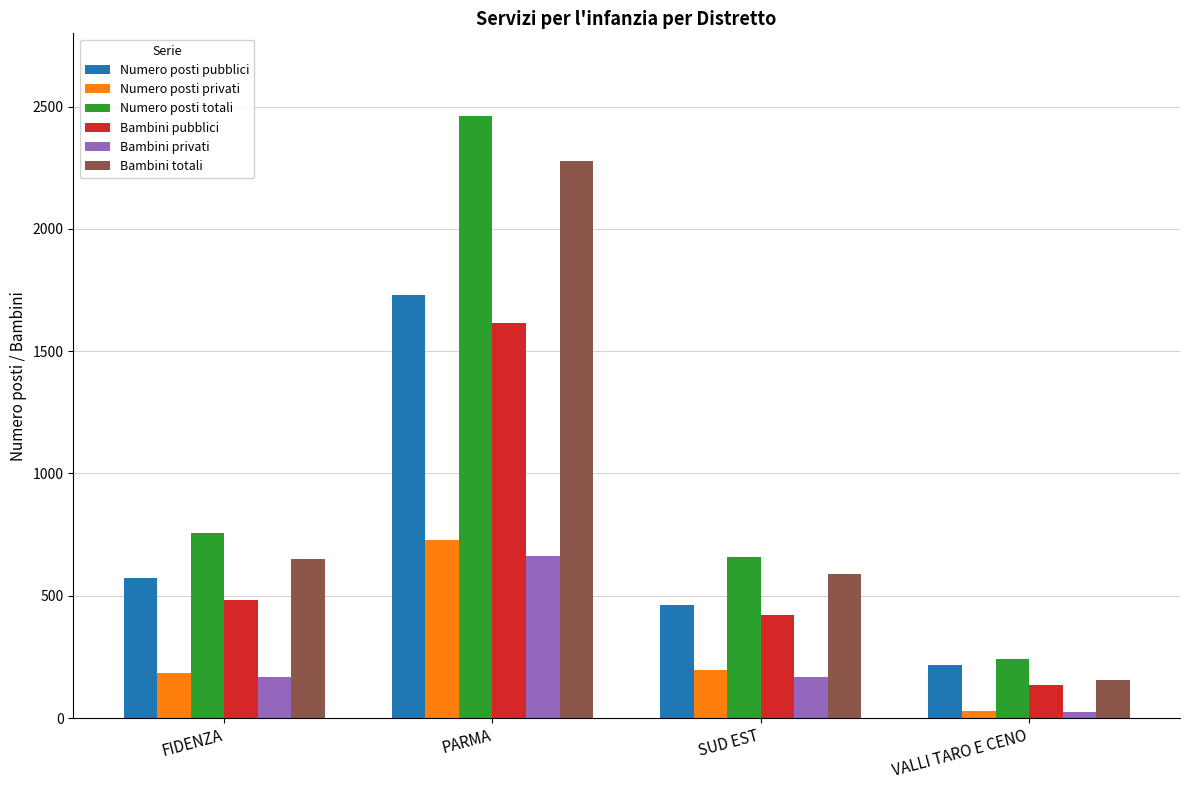

What is the maximum value for Bambini totali?

2278